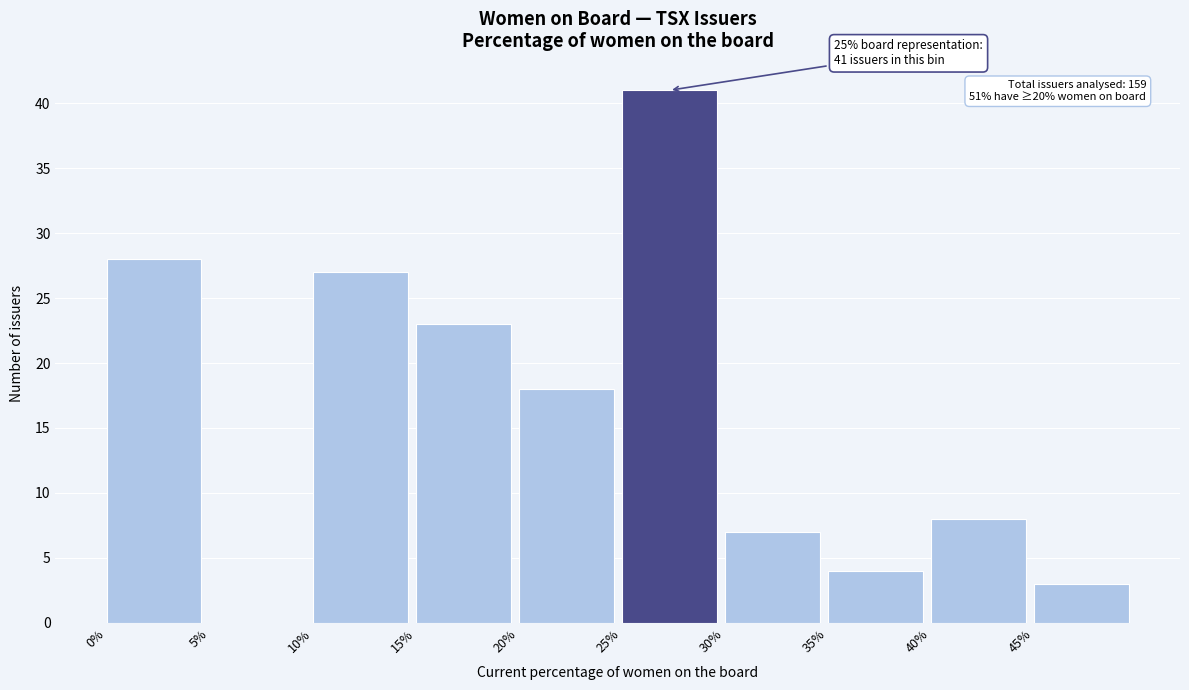

Reading left to right, extract all data points from this chart.

0%=28	5%=0	10%=27	15%=23	20%=18	25%=41	30%=7	35%=4	40%=8	45%=3